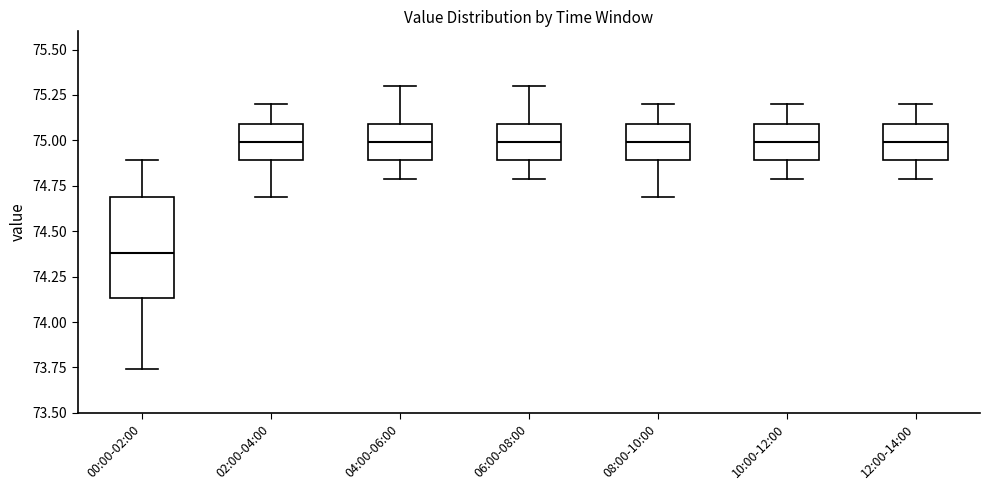

Which box is the tallest, from its lower edge to its upper edge?

00:00-02:00